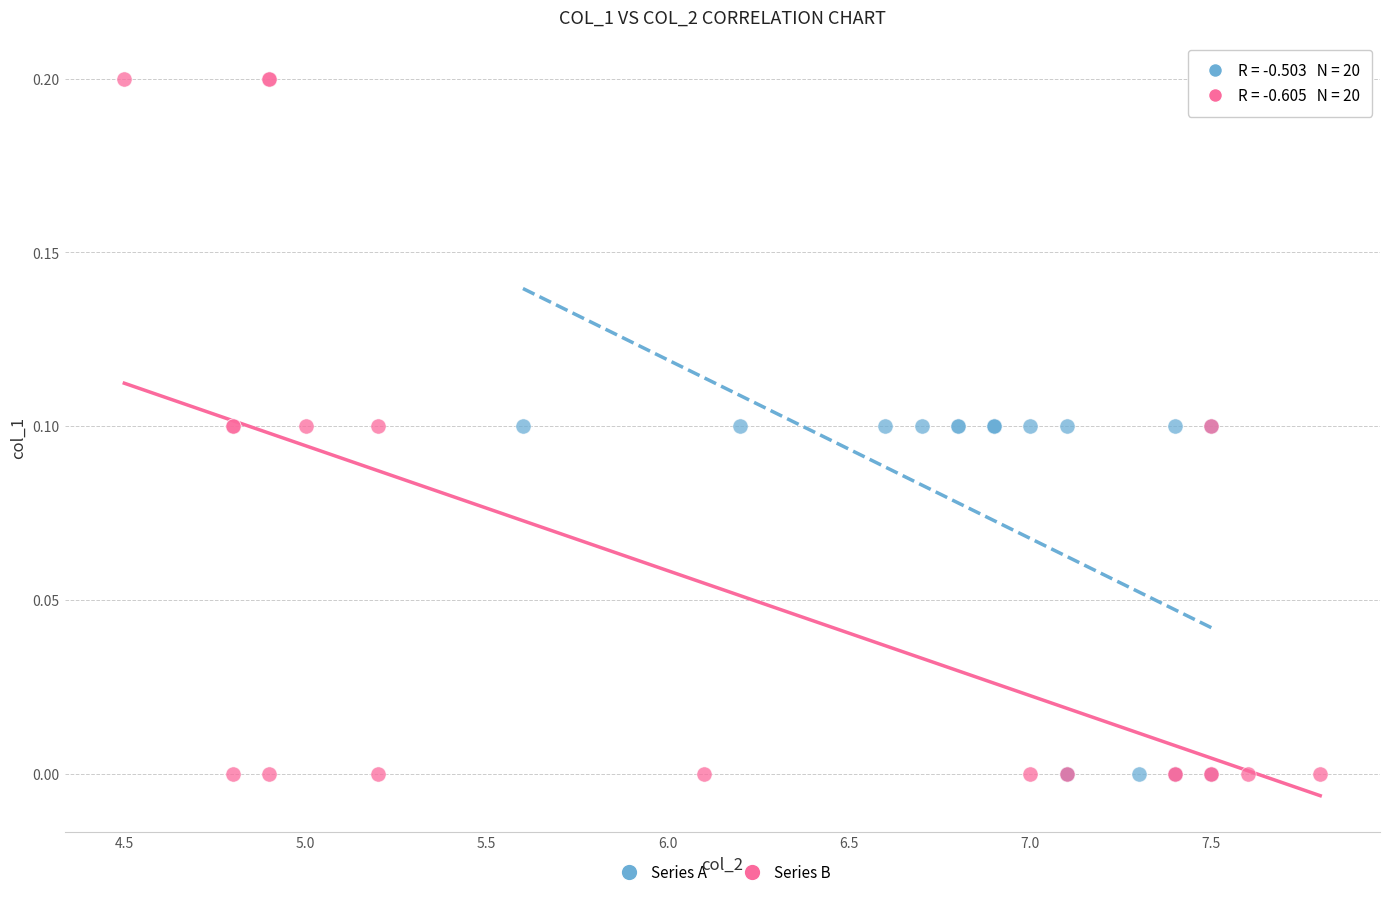

Which series has the largest Y range (max minus min)?

Series B